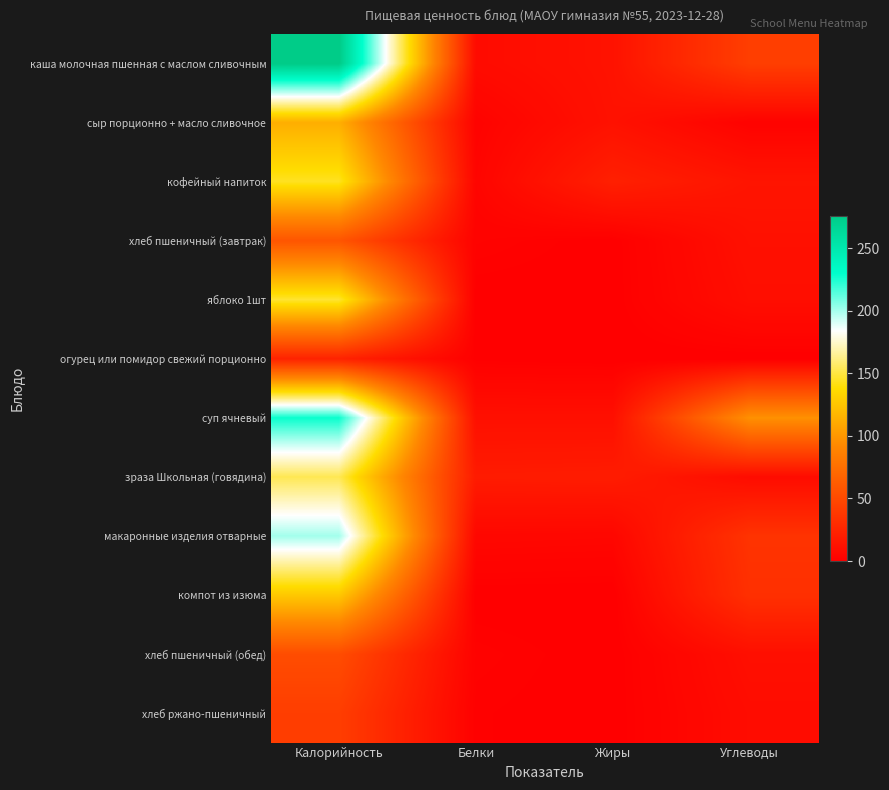

At how many categories does at least one series exceed 238?

1